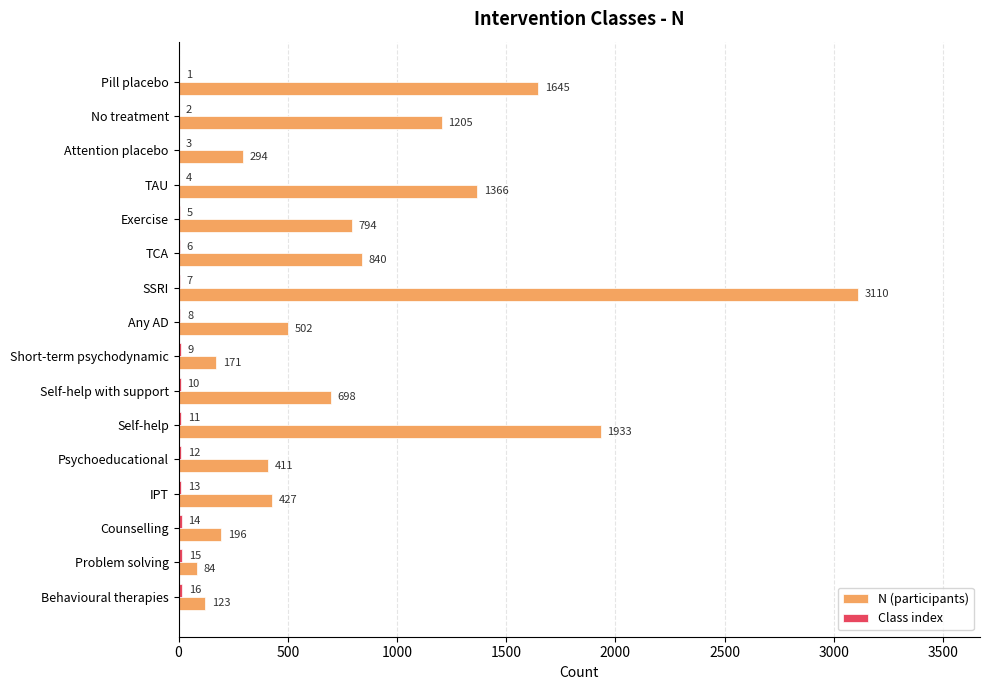

Is it true that N (participants) equals 726 at Any AD?

False